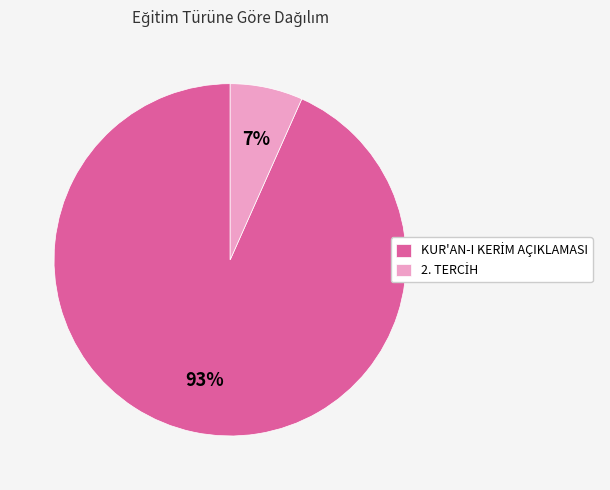

To the nearest percent, what is the average slice percentage?

50%